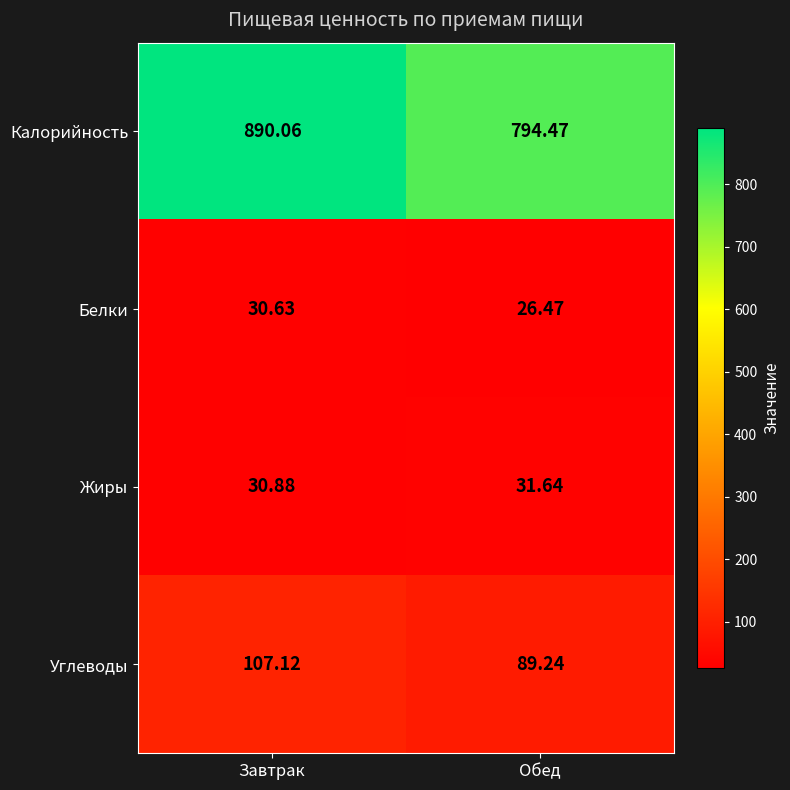

Where does the Жиры series first go above 31?

Обед